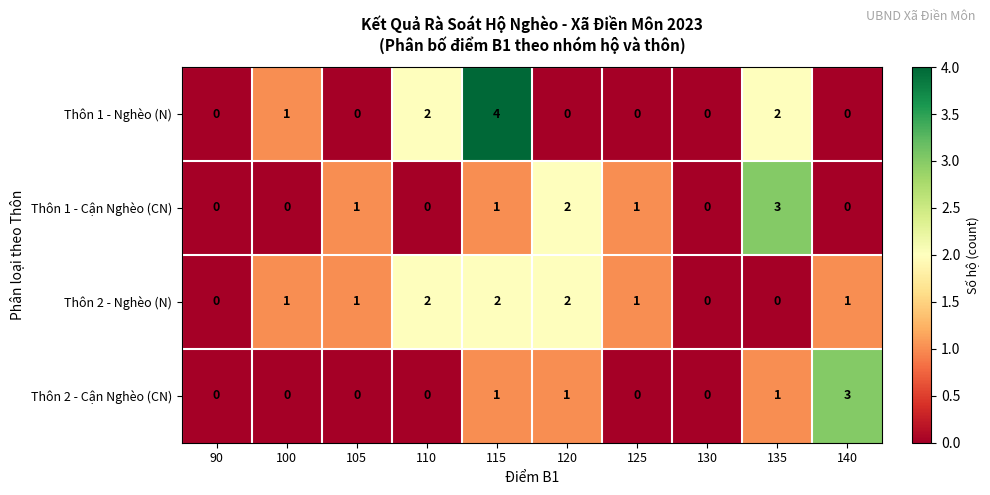

Which series has the largest range (max minus min)?

Thôn 1 - Nghèo (N)